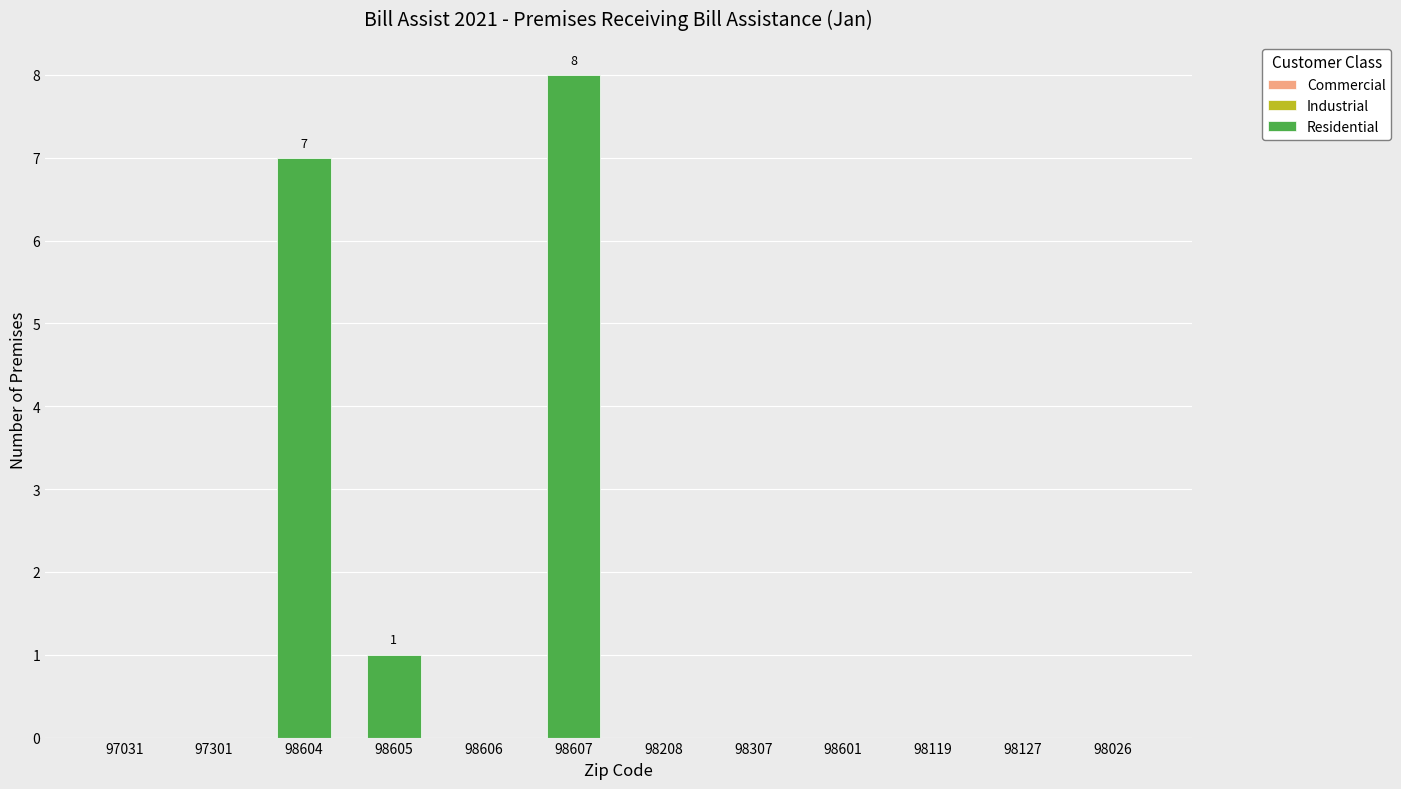

What is the maximum value shown in the chart?

8